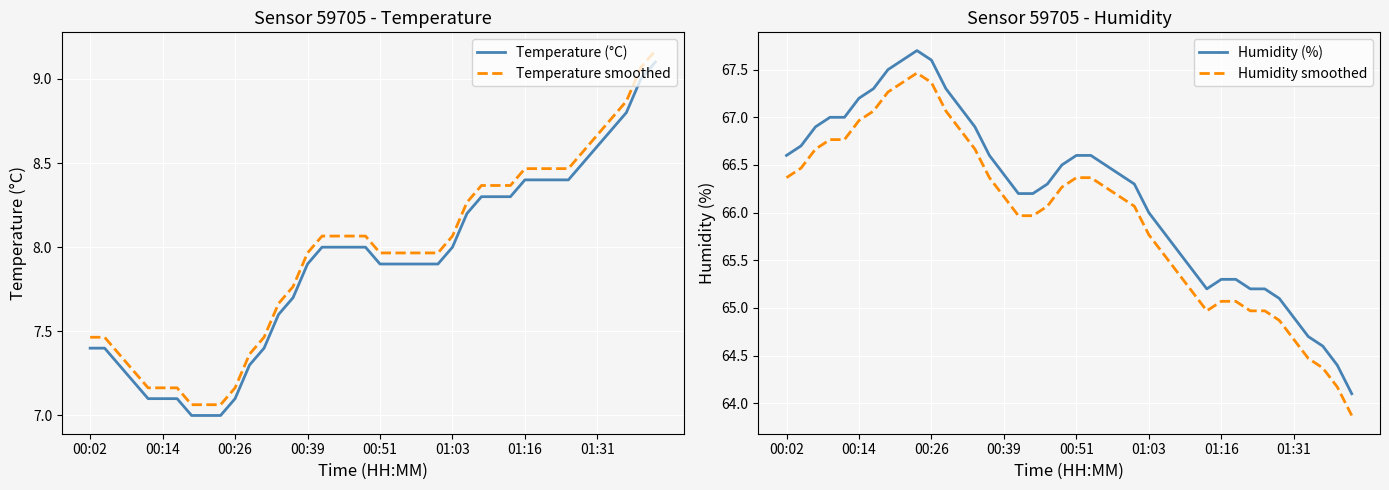

True or false: Temperature smoothed and Temperature (°C) intersect in this chart.

False